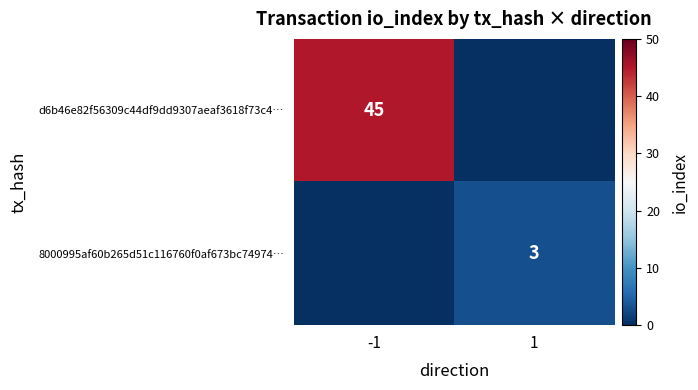

The d6b46e82f56309c44df9dd9307aeaf3618f73c4… series shows 62 at -1. True or false?

False